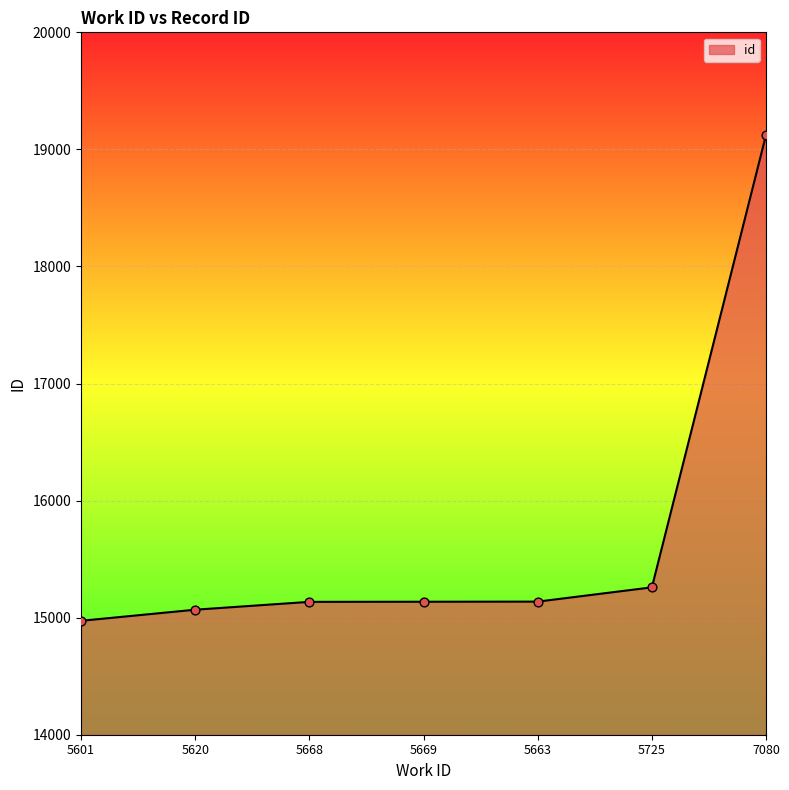

Approximately how many times larger is the value at 5620 compared to 5601?

1.0